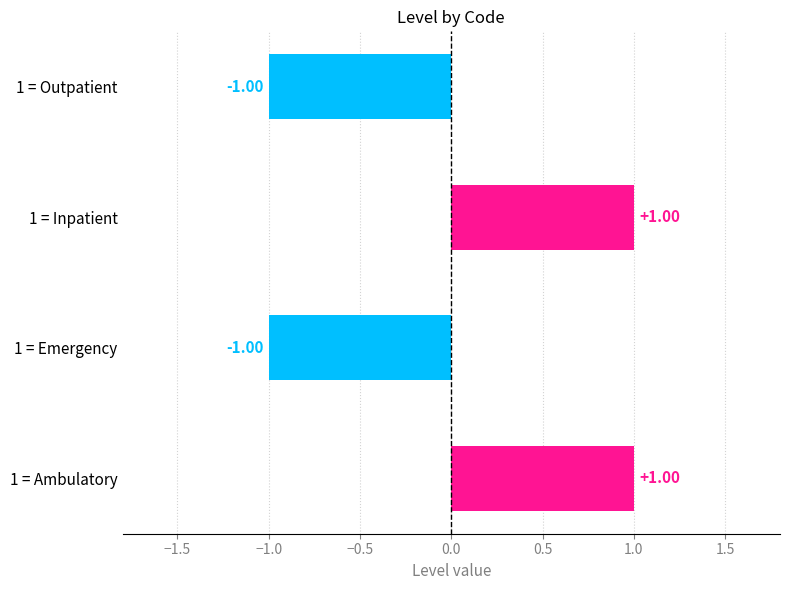

Between 1 = Ambulatory and 1 = Emergency, which is larger?

1 = Ambulatory